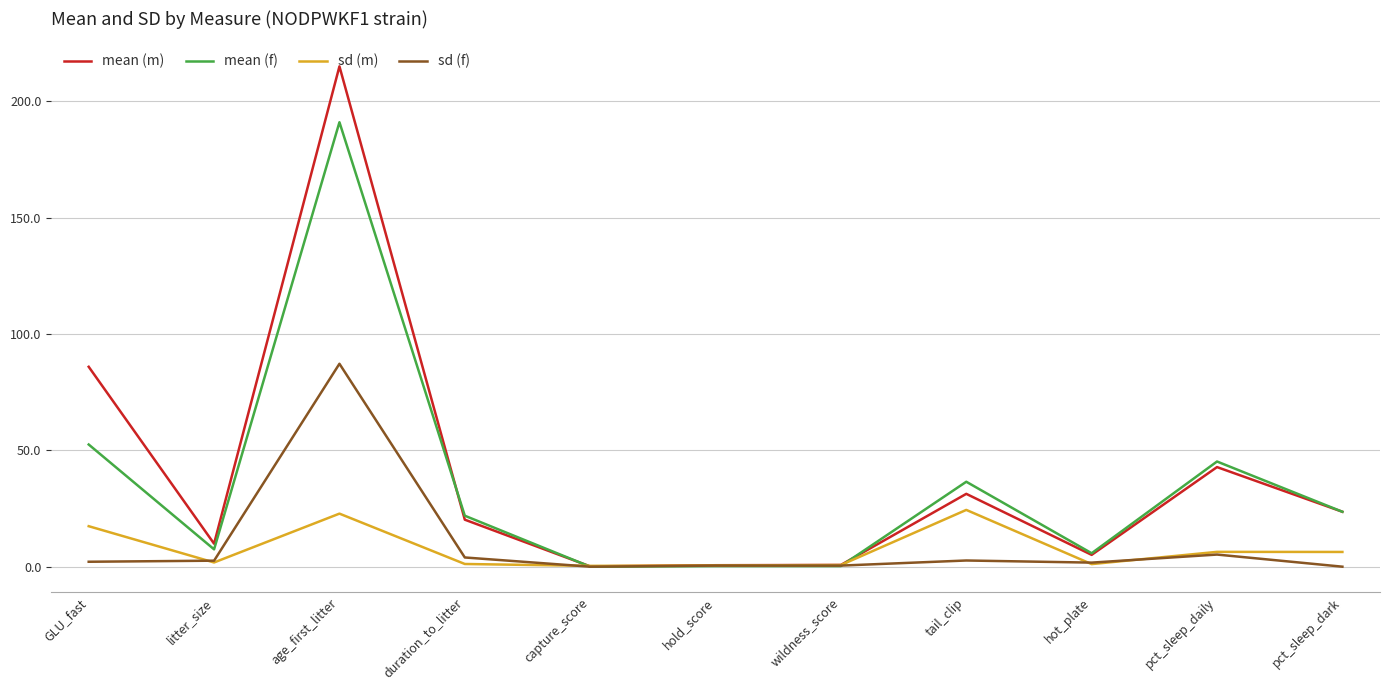

Which label corresponds to the largest value in the chart?

age_first_litter